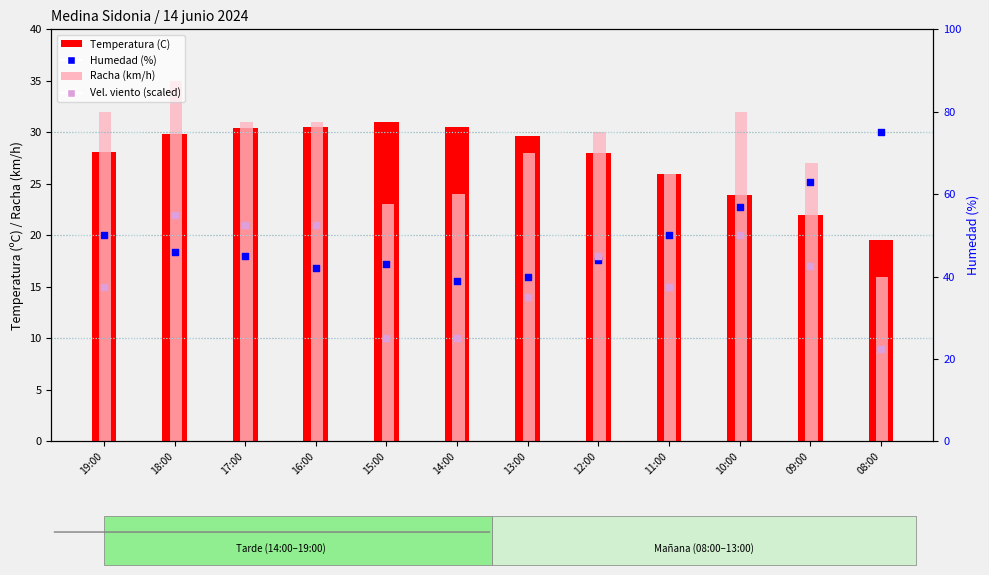

Which series reaches the minimum Y coordinate?

Racha (km/h)